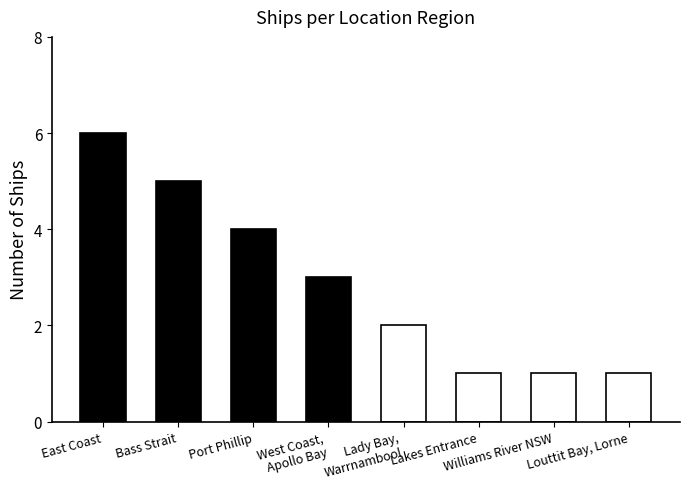

Between Bass Strait and Lady Bay,
Warrnambool, which is larger?

Bass Strait